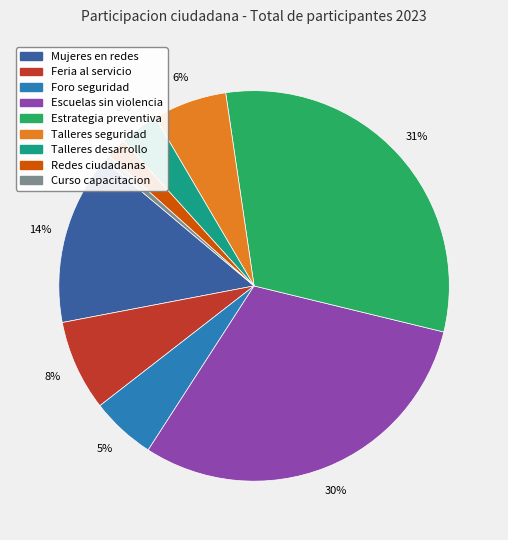

How many slices are in this pie chart?

9